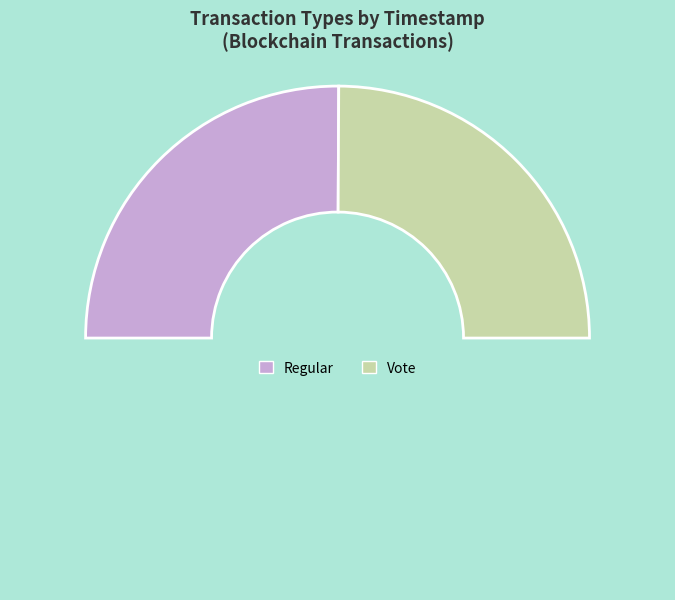

Which category accounts for the majority?

Regular